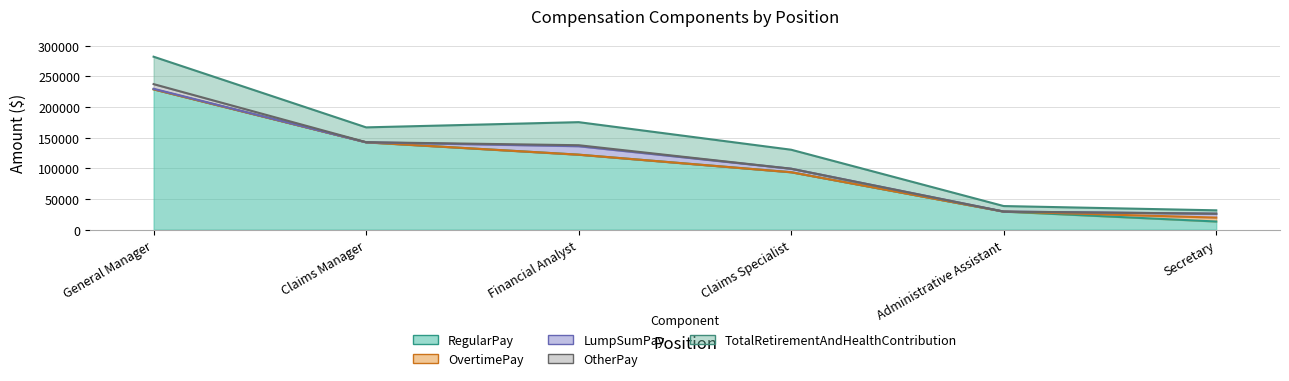

How many interior local peaks does the LumpSumPay series have?

1